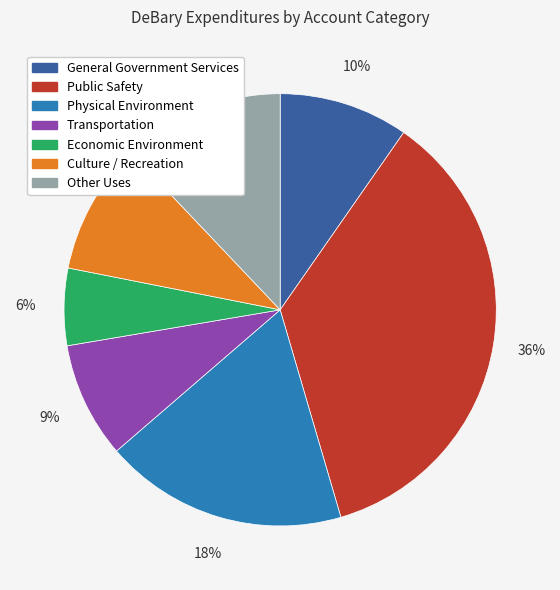

To the nearest percent, what is the average slice percentage?

14%